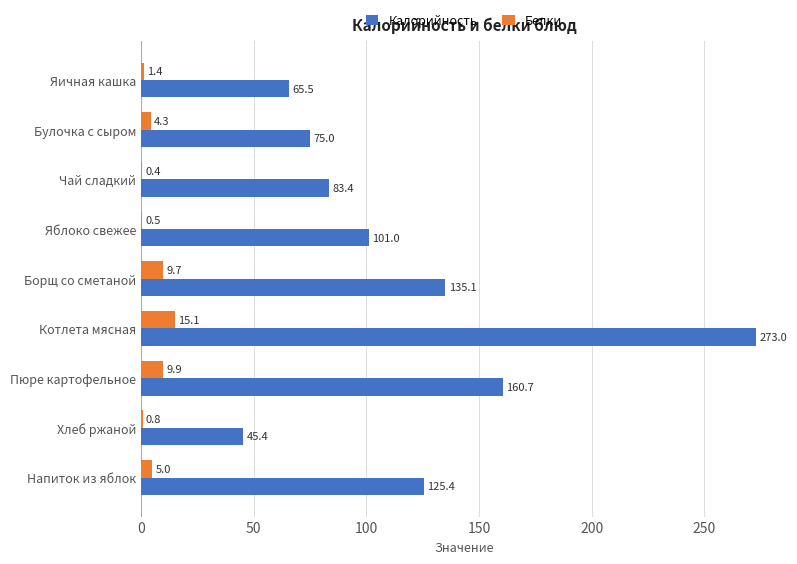

What is the sum of all Калорийность values?

1064.5